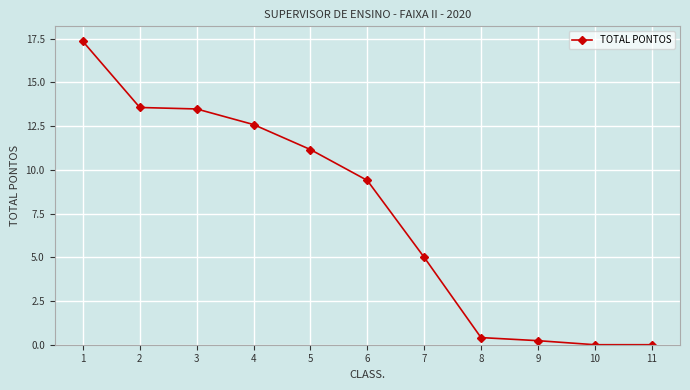

True or false: the data shows 13.6 at 6.

False